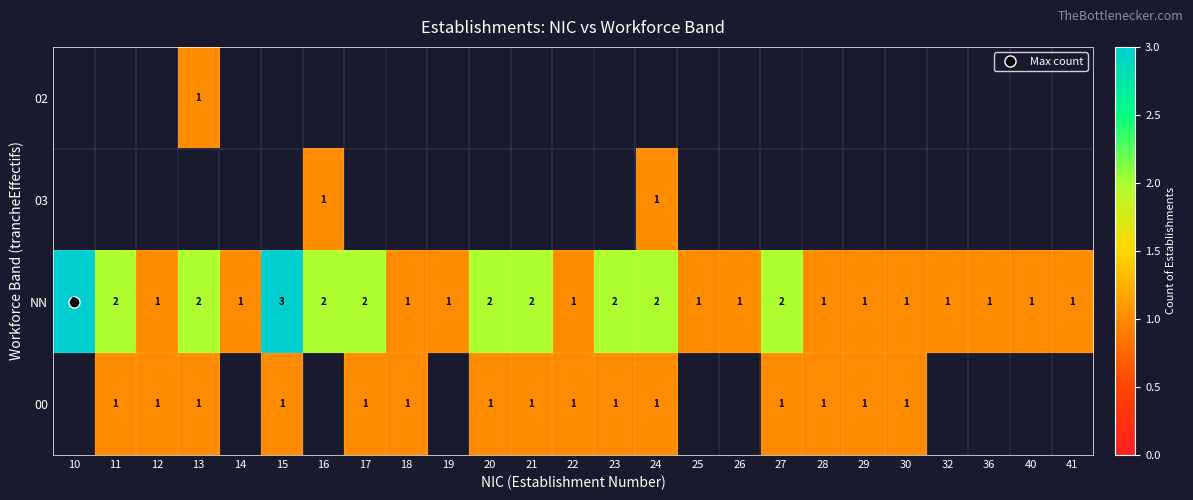

Which series has the widest spread of values?

NN